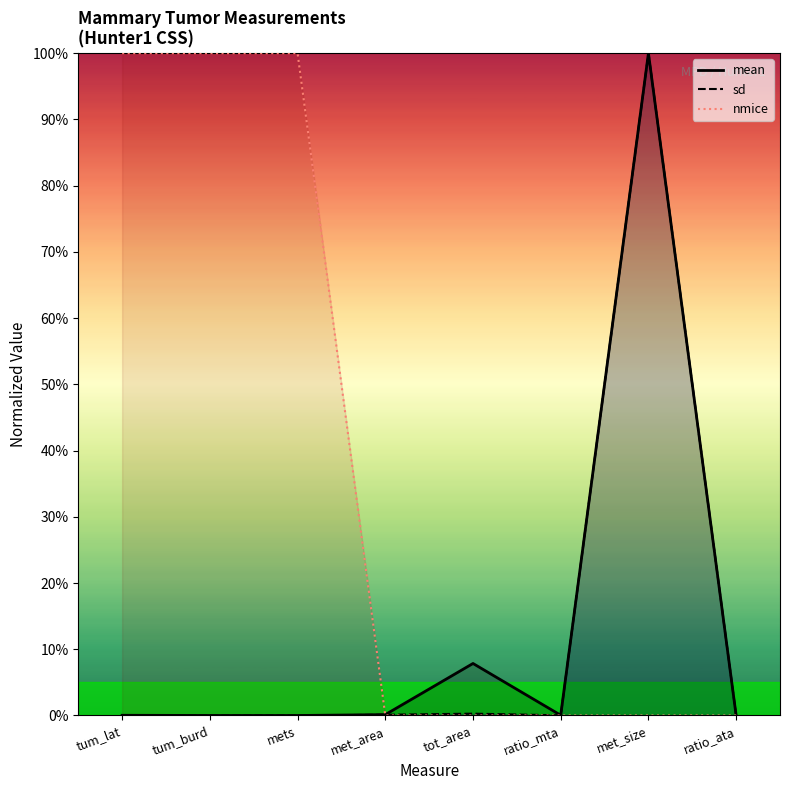

Reading right to left, transcribe all the data shown in this chart.

mean: 0.0	100.0	0.0	7.9	0.1	0.0	0.0	0.0
sd: 0.0	100.0	0.0	0.3	0.1	0.0	0.0	0.0
nmice: 0.0	0.0	0.0	0.0	0.0	100.0	100.0	100.0